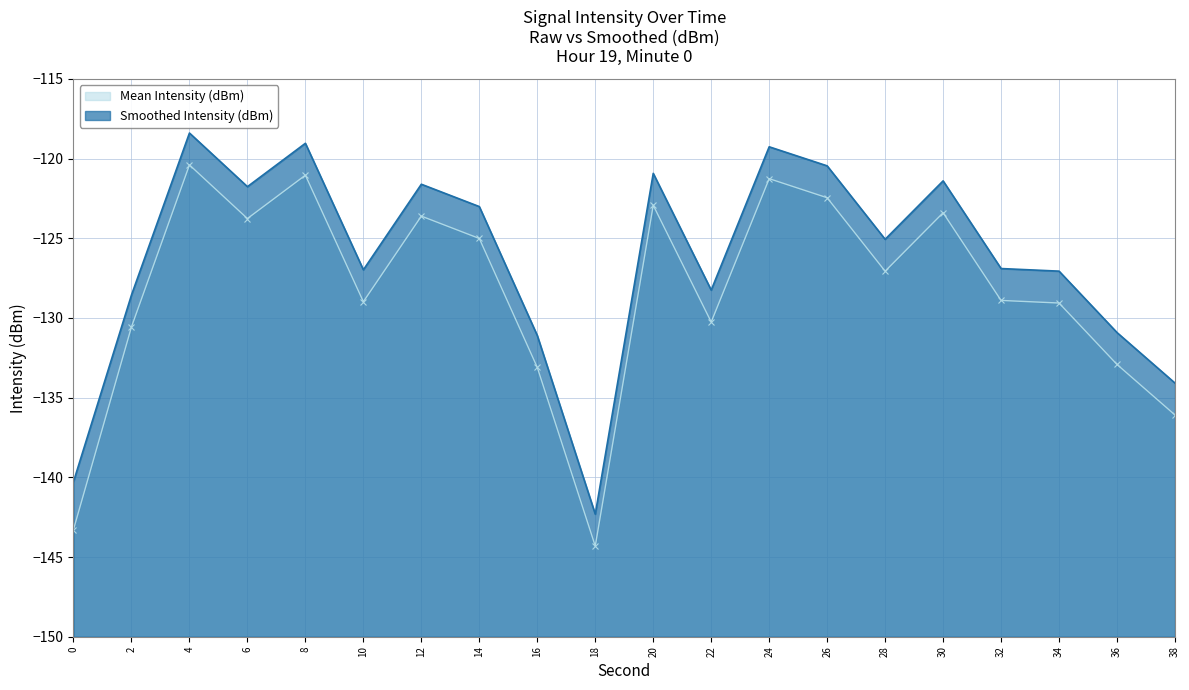

Reading right to left, what are all the values shown in this chart?

Mean Intensity (dBm): 38=-136.1	36=-132.9	34=-129.1	32=-128.9	30=-123.4	28=-127.1	26=-122.5	24=-121.3	22=-130.3	20=-122.9	18=-144.3	16=-133.1	14=-125.0	12=-123.6	10=-129.0	8=-121.0	6=-123.8	4=-120.4	2=-130.6	0=-143.3
Smoothed Intensity (dBm): 38=-134.1	36=-130.9	34=-127.1	32=-126.9	30=-121.4	28=-125.1	26=-120.5	24=-119.3	22=-128.3	20=-120.9	18=-142.3	16=-131.1	14=-123.0	12=-121.6	10=-127.0	8=-119.0	6=-121.8	4=-118.4	2=-128.6	0=-140.3